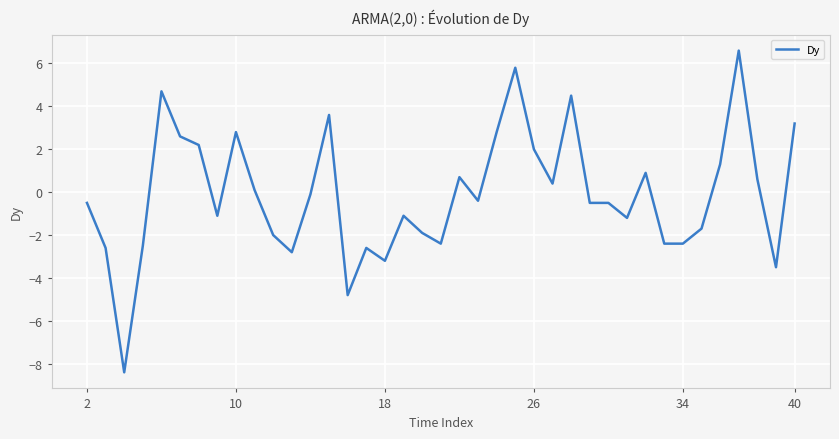

True or false: the data has more than 2 interior local peaks.

True